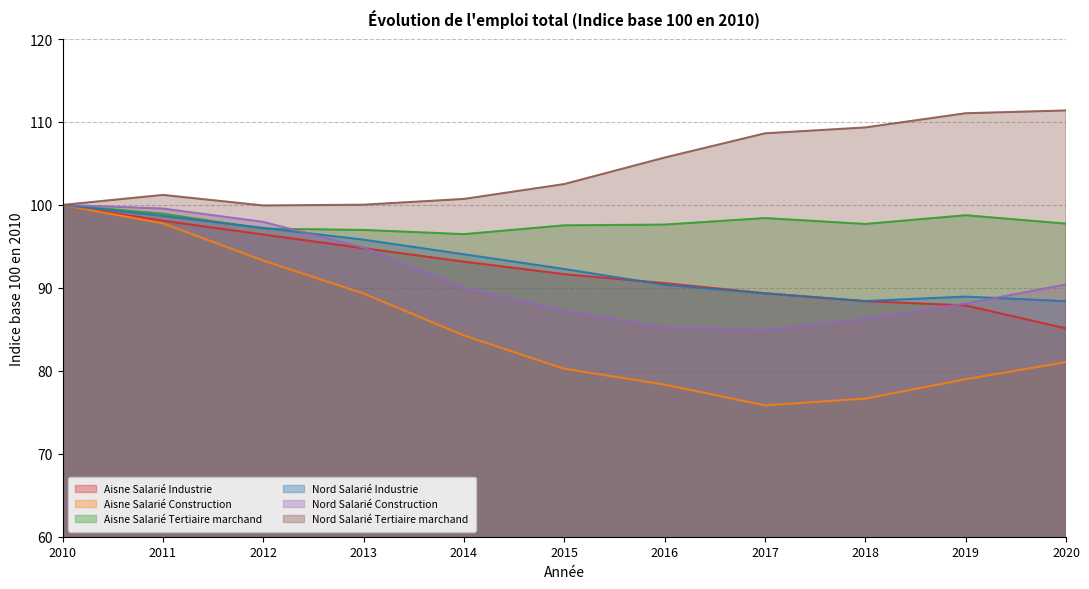

What is the sum of all Aisne Salarié Tertiaire marchand values?

1077.3